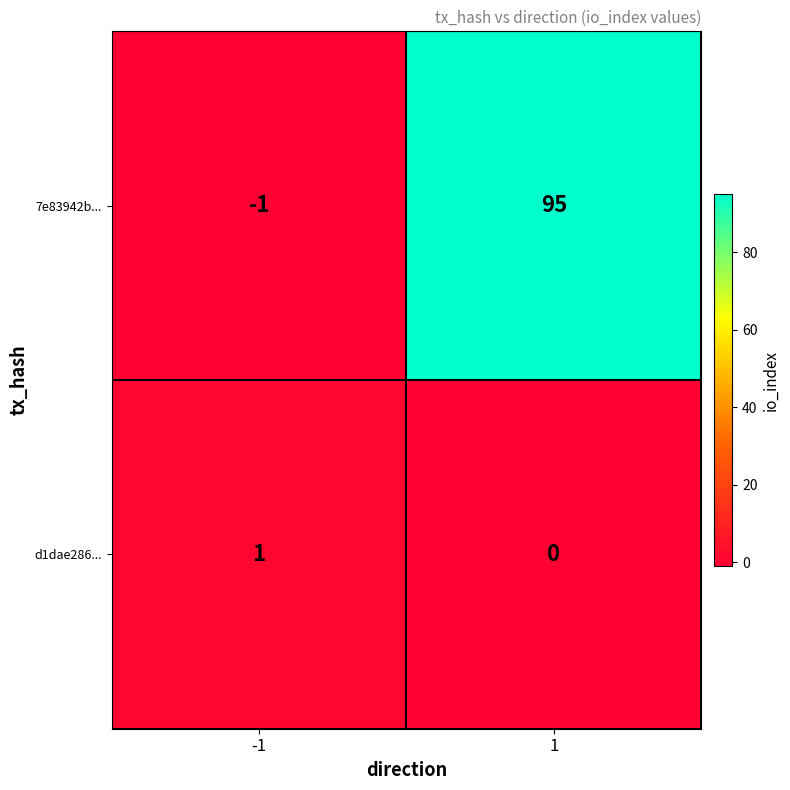

What is the greatest value displayed?

95